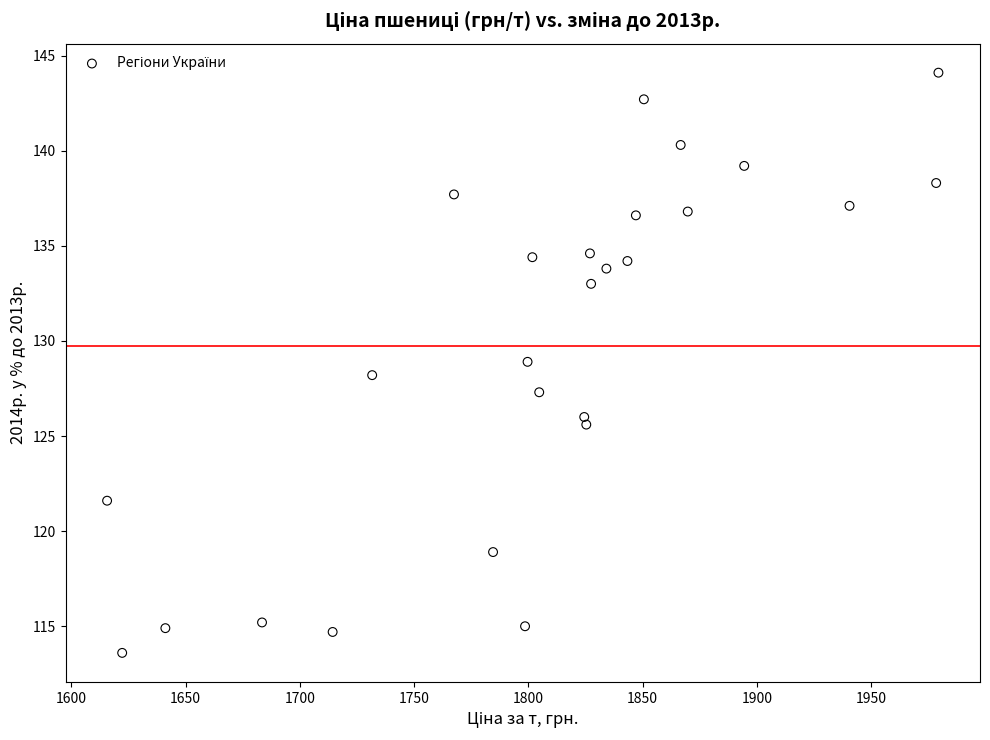

What is the range of Y values (max minus min)?

30.5